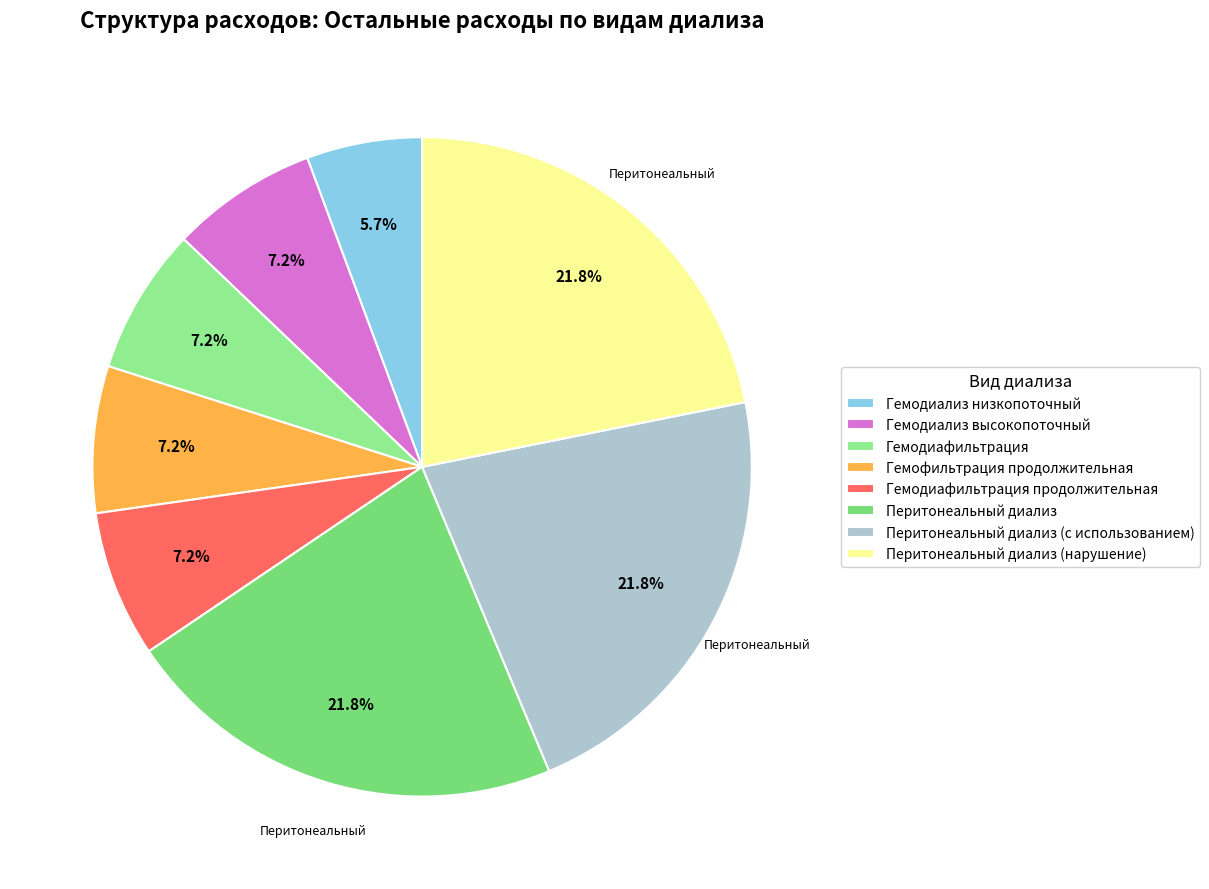

The Гемодиафильтрация продолжительная slice represents 1% of the pie. True or false?

False